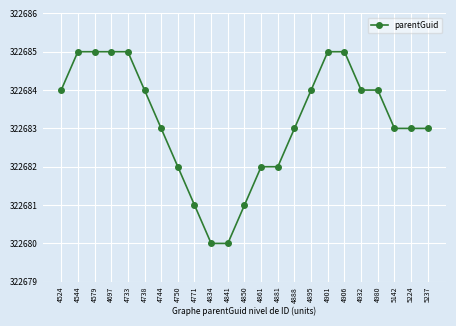

What is the smallest value displayed?

322680